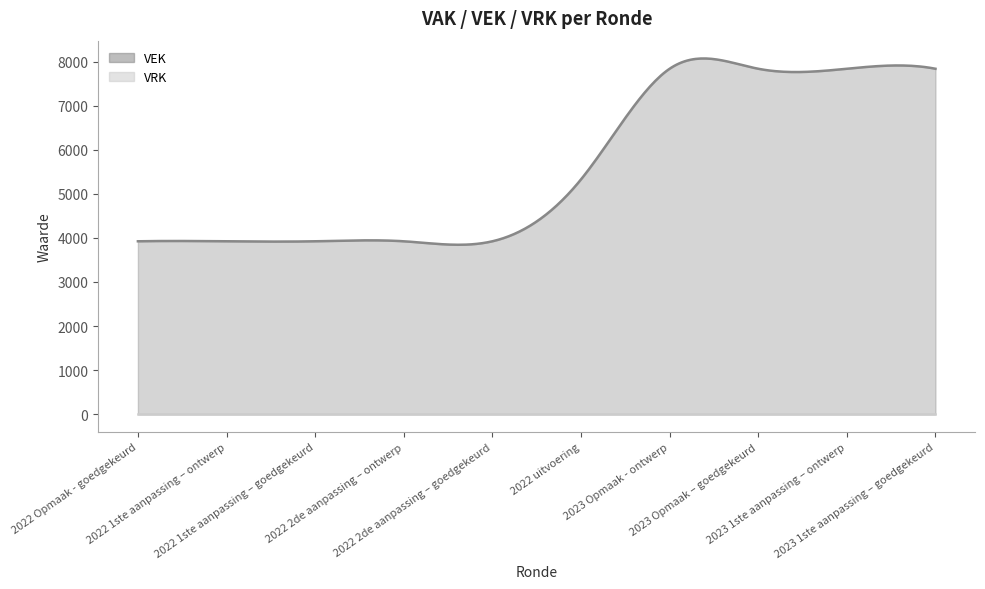

What is the sum of the VEK values at 2022 1ste aanpassing – goedgekeurd and 2023 Opmaak - ontwerp?

11759